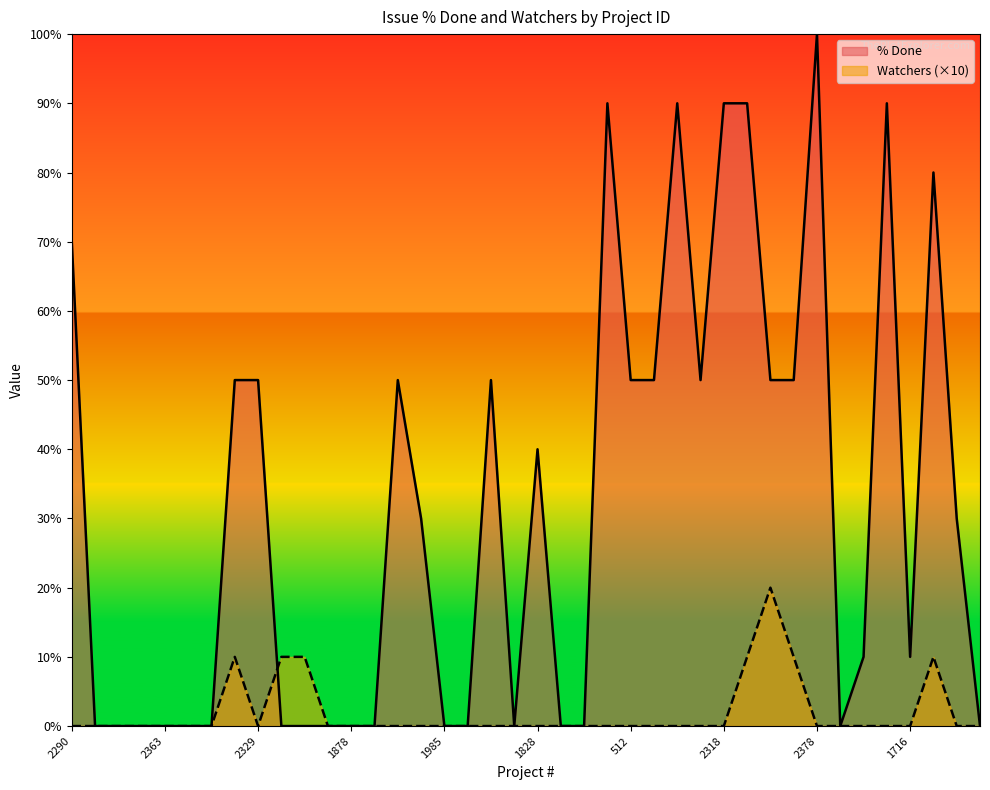

What is the label of the 34th point from the right?

2307